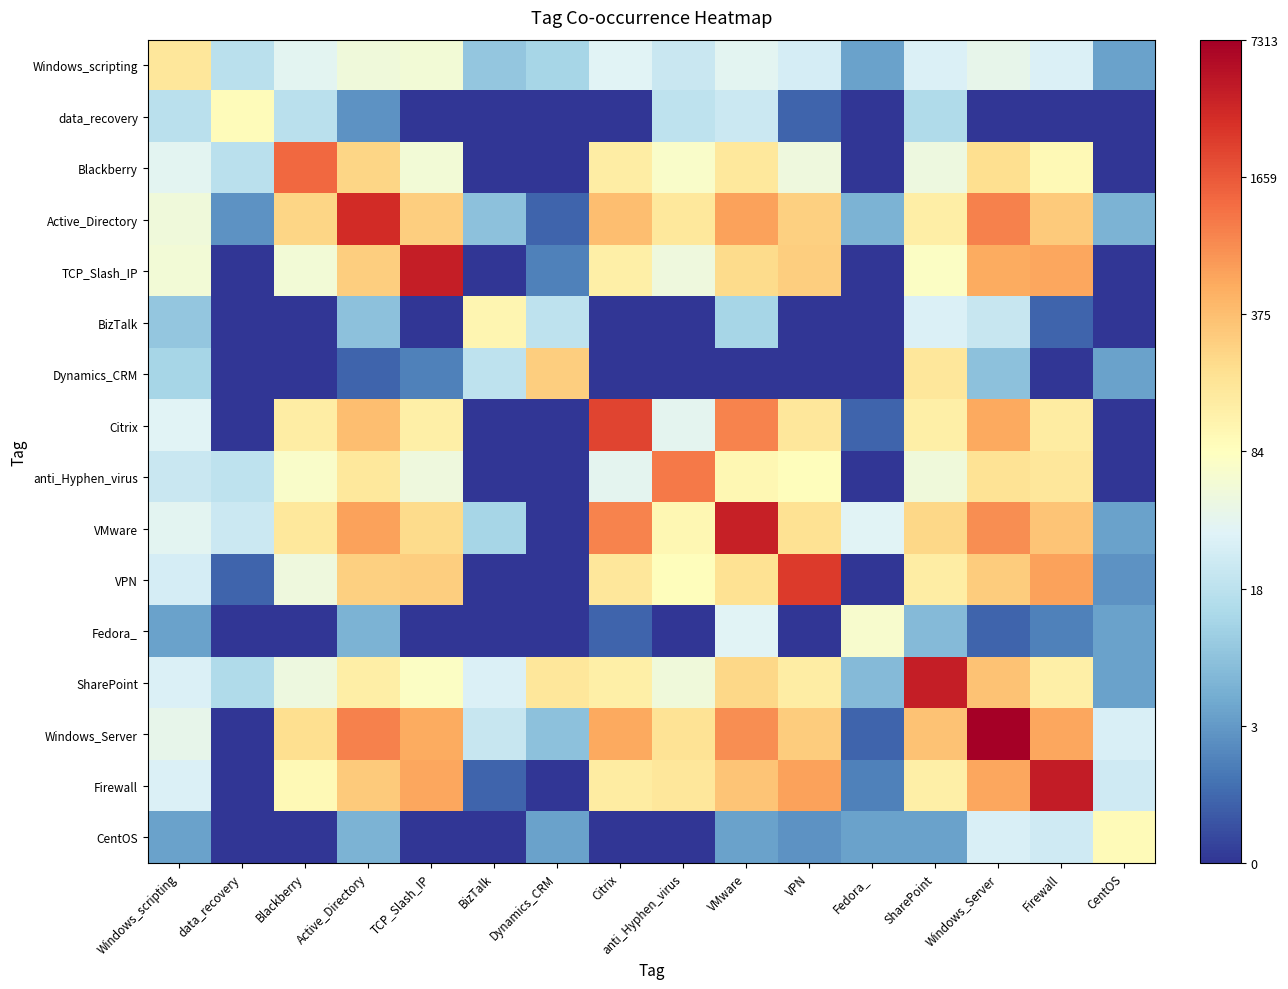

Reading left to right, extract all data points from this chart.

Windows_scripting: Windows_scripting=5.1	data_recovery=2.9	Blackberry=3.7	Active_Directory=4.0	TCP_Slash_IP=4.1	BizTalk=2.3	Dynamics_CRM=2.6	Citrix=3.6	anti_Hyphen_virus=3.2	VMware=3.7	VPN=3.4	Fedora_=1.6	SharePoint=3.5	Windows_Server=3.8	Firewall=3.5	CentOS=1.6
data_recovery: Windows_scripting=2.9	data_recovery=4.5	Blackberry=2.9	Active_Directory=1.4	TCP_Slash_IP=0.0	BizTalk=0.0	Dynamics_CRM=0.0	Citrix=0.0	anti_Hyphen_virus=3.0	VMware=3.2	VPN=0.7	Fedora_=0.0	SharePoint=2.8	Windows_Server=0.0	Firewall=0.0	CentOS=0.0
Blackberry: Windows_scripting=3.7	data_recovery=2.9	Blackberry=7.2	Active_Directory=5.5	TCP_Slash_IP=4.1	BizTalk=0.0	Dynamics_CRM=0.0	Citrix=4.9	anti_Hyphen_virus=4.3	VMware=5.1	VPN=4.0	Fedora_=0.0	SharePoint=3.9	Windows_Server=5.3	Firewall=4.6	CentOS=0.0
Active_Directory: Windows_scripting=4.0	data_recovery=1.4	Blackberry=5.5	Active_Directory=8.1	TCP_Slash_IP=5.7	BizTalk=2.2	Dynamics_CRM=0.7	Citrix=5.9	anti_Hyphen_virus=5.1	VMware=6.4	VPN=5.6	Fedora_=1.9	SharePoint=4.9	Windows_Server=6.8	Firewall=5.7	CentOS=1.9
TCP_Slash_IP: Windows_scripting=4.1	data_recovery=0.0	Blackberry=4.1	Active_Directory=5.7	TCP_Slash_IP=8.3	BizTalk=0.0	Dynamics_CRM=1.1	Citrix=4.9	anti_Hyphen_virus=4.0	VMware=5.4	VPN=5.6	Fedora_=0.0	SharePoint=4.4	Windows_Server=6.2	Firewall=6.3	CentOS=0.0
BizTalk: Windows_scripting=2.3	data_recovery=0.0	Blackberry=0.0	Active_Directory=2.2	TCP_Slash_IP=0.0	BizTalk=4.7	Dynamics_CRM=3.0	Citrix=0.0	anti_Hyphen_virus=0.0	VMware=2.6	VPN=0.0	Fedora_=0.0	SharePoint=3.5	Windows_Server=3.1	Firewall=0.7	CentOS=0.0
Dynamics_CRM: Windows_scripting=2.6	data_recovery=0.0	Blackberry=0.0	Active_Directory=0.7	TCP_Slash_IP=1.1	BizTalk=3.0	Dynamics_CRM=5.6	Citrix=0.0	anti_Hyphen_virus=0.0	VMware=0.0	VPN=0.0	Fedora_=0.0	SharePoint=5.1	Windows_Server=2.2	Firewall=0.0	CentOS=1.6
Citrix: Windows_scripting=3.6	data_recovery=0.0	Blackberry=4.9	Active_Directory=5.9	TCP_Slash_IP=4.9	BizTalk=0.0	Dynamics_CRM=0.0	Citrix=7.7	anti_Hyphen_virus=3.7	VMware=6.8	VPN=5.1	Fedora_=0.7	SharePoint=4.9	Windows_Server=6.3	Firewall=5.0	CentOS=0.0
anti_Hyphen_virus: Windows_scripting=3.2	data_recovery=3.0	Blackberry=4.3	Active_Directory=5.1	TCP_Slash_IP=4.0	BizTalk=0.0	Dynamics_CRM=0.0	Citrix=3.7	anti_Hyphen_virus=6.9	VMware=4.7	VPN=4.5	Fedora_=0.0	SharePoint=4.0	Windows_Server=5.2	Firewall=5.1	CentOS=0.0
VMware: Windows_scripting=3.7	data_recovery=3.2	Blackberry=5.1	Active_Directory=6.4	TCP_Slash_IP=5.4	BizTalk=2.6	Dynamics_CRM=0.0	Citrix=6.8	anti_Hyphen_virus=4.7	VMware=8.3	VPN=5.3	Fedora_=3.6	SharePoint=5.5	Windows_Server=6.6	Firewall=5.8	CentOS=1.6
VPN: Windows_scripting=3.4	data_recovery=0.7	Blackberry=4.0	Active_Directory=5.6	TCP_Slash_IP=5.6	BizTalk=0.0	Dynamics_CRM=0.0	Citrix=5.1	anti_Hyphen_virus=4.5	VMware=5.3	VPN=7.8	Fedora_=0.0	SharePoint=5.0	Windows_Server=5.7	Firewall=6.4	CentOS=1.4
Fedora_: Windows_scripting=1.6	data_recovery=0.0	Blackberry=0.0	Active_Directory=1.9	TCP_Slash_IP=0.0	BizTalk=0.0	Dynamics_CRM=0.0	Citrix=0.7	anti_Hyphen_virus=0.0	VMware=3.6	VPN=0.0	Fedora_=4.2	SharePoint=2.1	Windows_Server=0.7	Firewall=1.1	CentOS=1.6
SharePoint: Windows_scripting=3.5	data_recovery=2.8	Blackberry=3.9	Active_Directory=4.9	TCP_Slash_IP=4.4	BizTalk=3.5	Dynamics_CRM=5.1	Citrix=4.9	anti_Hyphen_virus=4.0	VMware=5.5	VPN=5.0	Fedora_=2.1	SharePoint=8.3	Windows_Server=5.8	Firewall=4.9	CentOS=1.6
Windows_Server: Windows_scripting=3.8	data_recovery=0.0	Blackberry=5.3	Active_Directory=6.8	TCP_Slash_IP=6.2	BizTalk=3.1	Dynamics_CRM=2.2	Citrix=6.3	anti_Hyphen_virus=5.2	VMware=6.6	VPN=5.7	Fedora_=0.7	SharePoint=5.8	Windows_Server=8.9	Firewall=6.3	CentOS=3.5
Firewall: Windows_scripting=3.5	data_recovery=0.0	Blackberry=4.6	Active_Directory=5.7	TCP_Slash_IP=6.3	BizTalk=0.7	Dynamics_CRM=0.0	Citrix=5.0	anti_Hyphen_virus=5.1	VMware=5.8	VPN=6.4	Fedora_=1.1	SharePoint=4.9	Windows_Server=6.3	Firewall=8.4	CentOS=3.3
CentOS: Windows_scripting=1.6	data_recovery=0.0	Blackberry=0.0	Active_Directory=1.9	TCP_Slash_IP=0.0	BizTalk=0.0	Dynamics_CRM=1.6	Citrix=0.0	anti_Hyphen_virus=0.0	VMware=1.6	VPN=1.4	Fedora_=1.6	SharePoint=1.6	Windows_Server=3.5	Firewall=3.3	CentOS=4.6